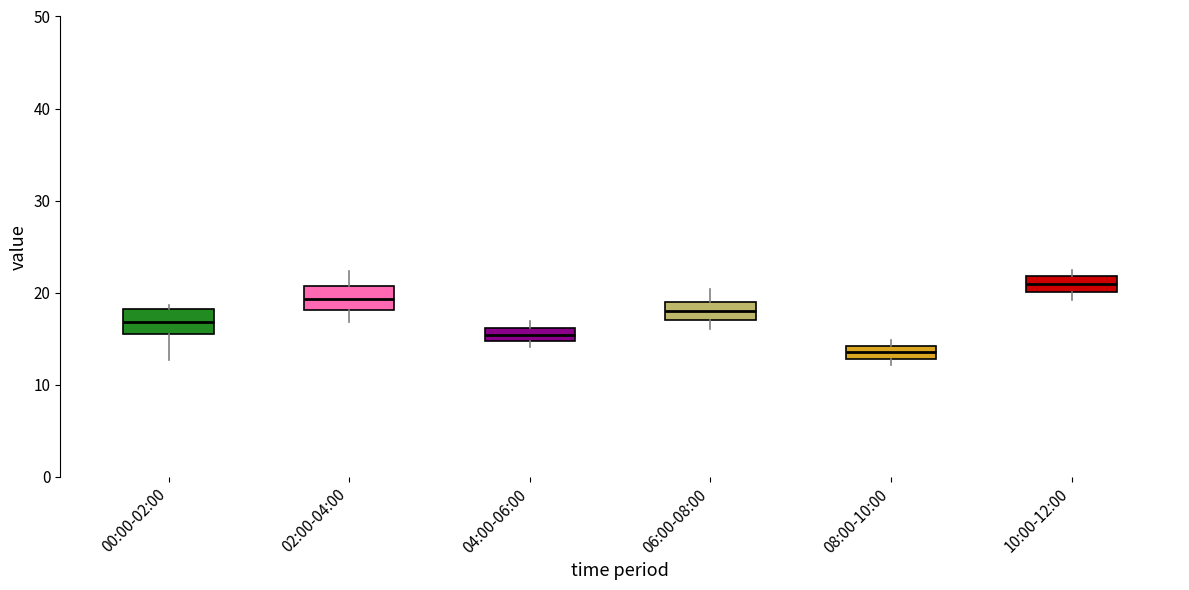

Where is the lower edge of the box for 02:00-04:00 on the y-axis? The values are not printed on the chart, so give them approximately, as read against the axis.

18